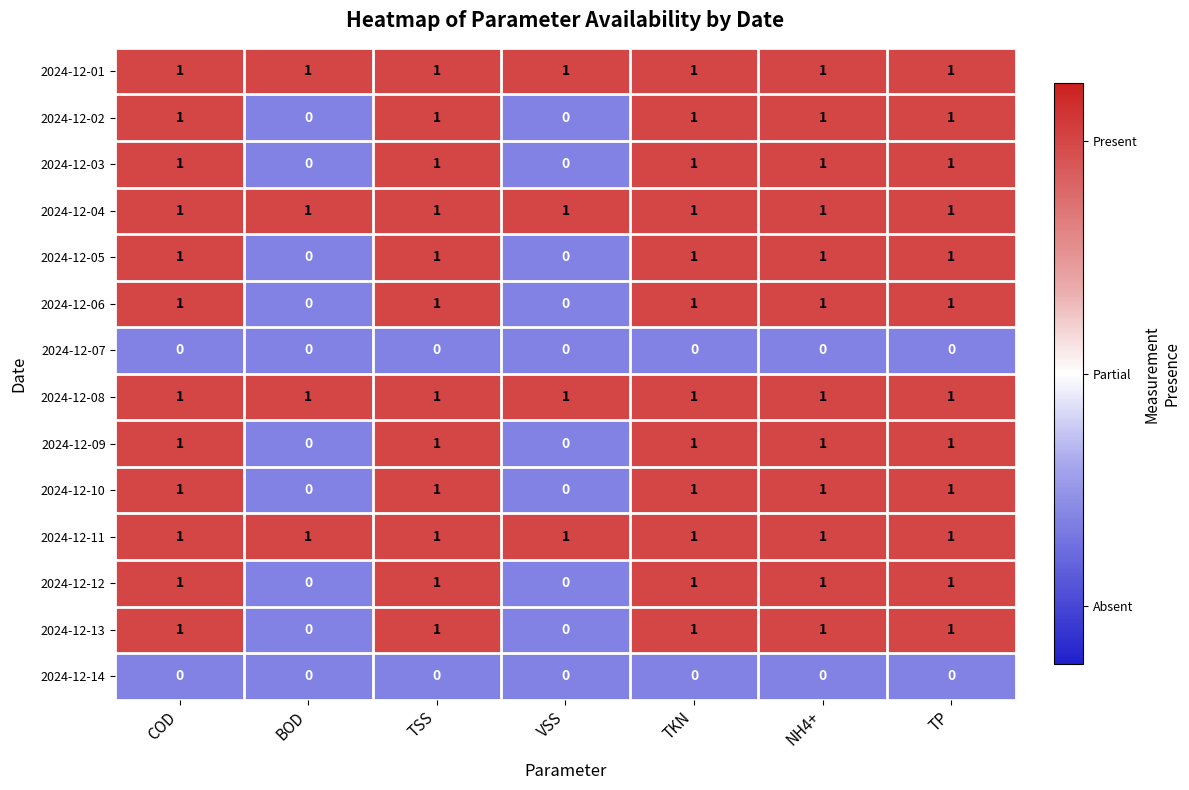

True or false: 2024-12-11 has a value of 2 at TSS.

False